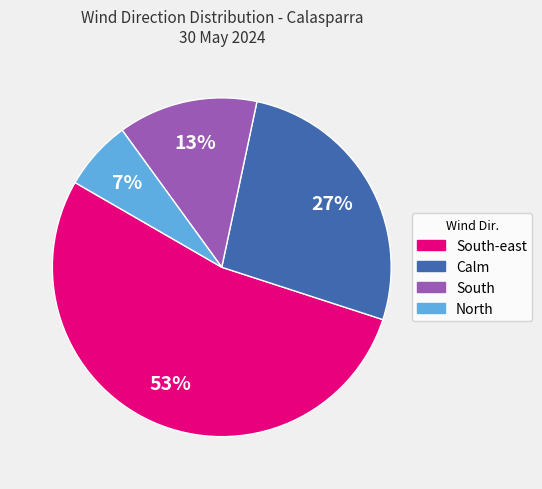

Is the sum of Calm and North greater than half?

No